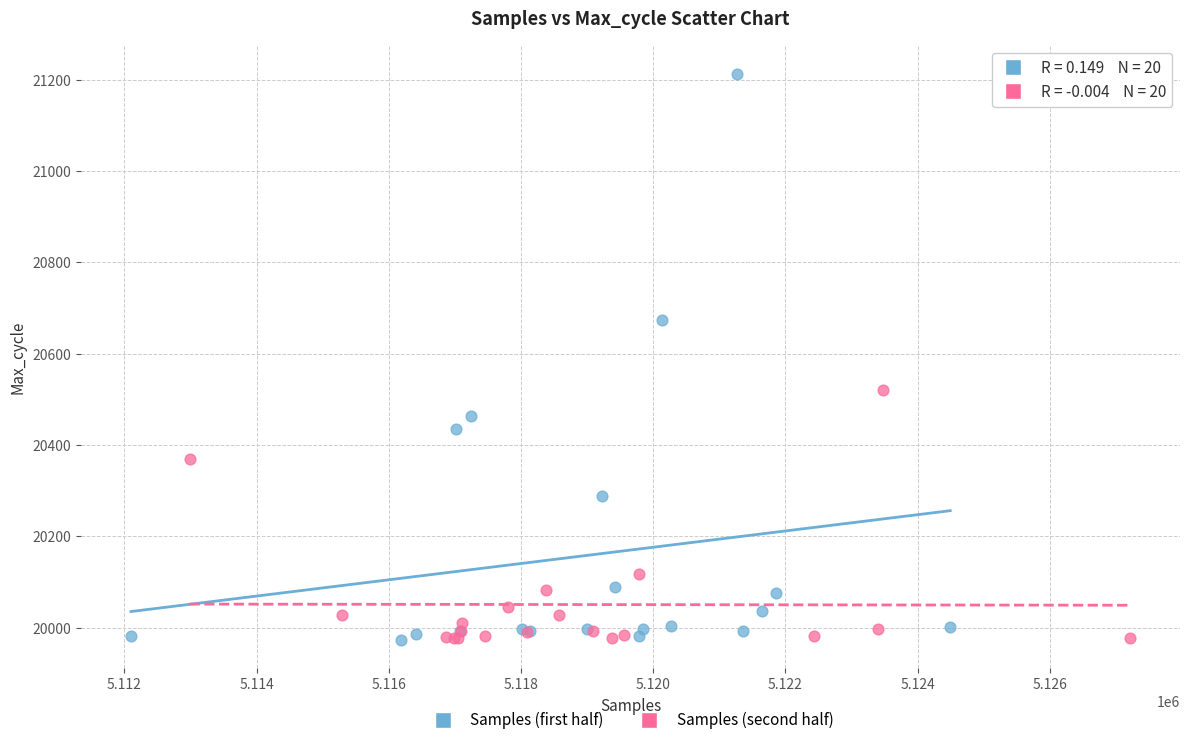

Which series has the largest Y range (max minus min)?

Samples (first half)